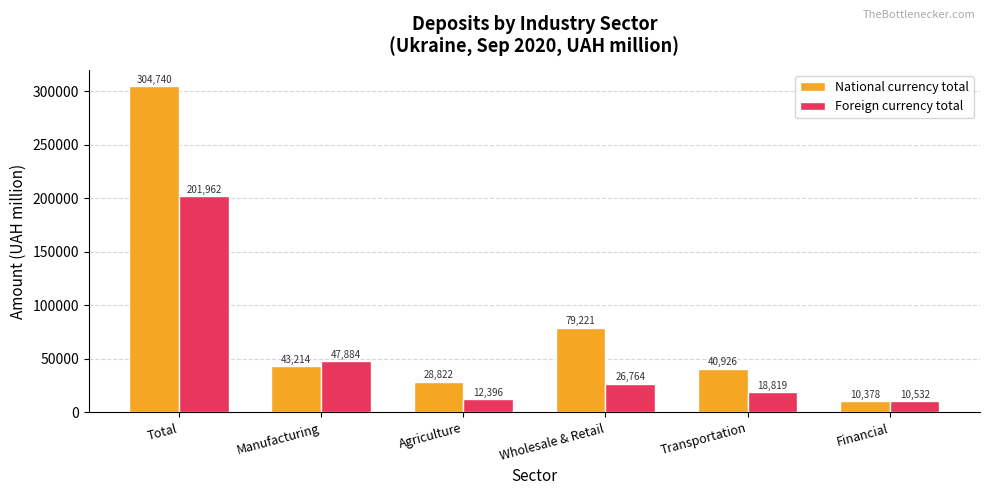

What are all the series names shown in the legend?

National currency total, Foreign currency total